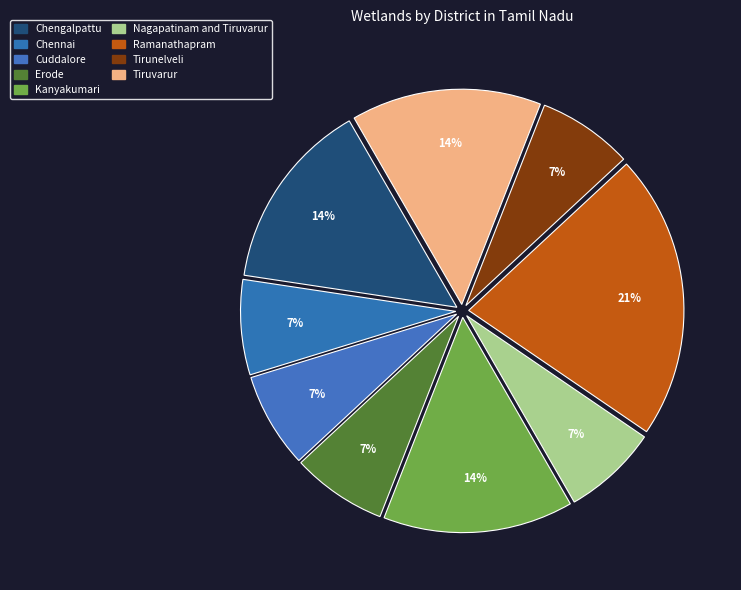

What is the smallest slice in the pie chart?

Chennai